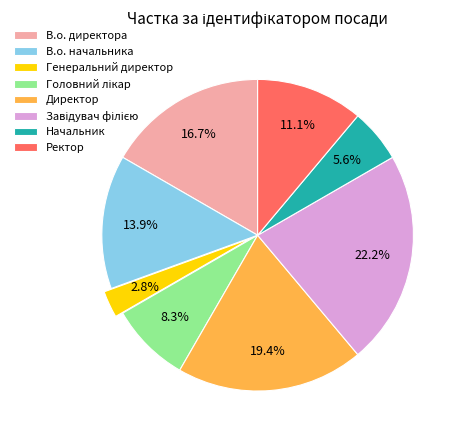

Between Ректор and Директор, which is larger?

Директор